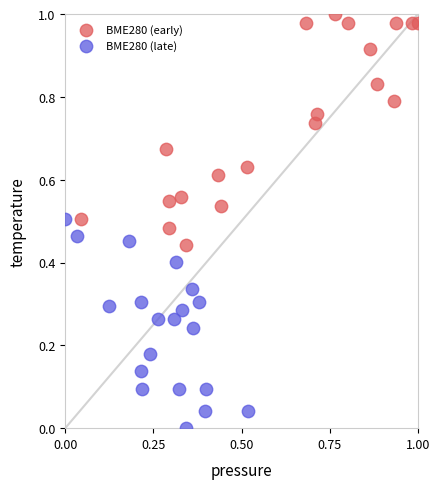

What are all the series names shown in the legend?

BME280 (early), BME280 (late)